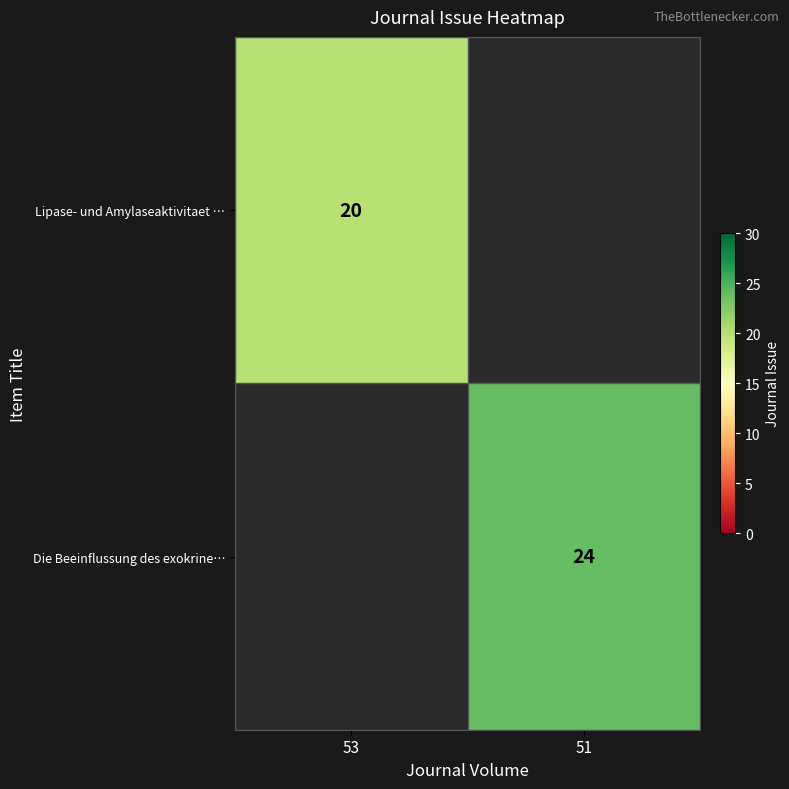

True or false: Lipase- und Amylaseaktivitaet … has a value of 20 at 53.

True